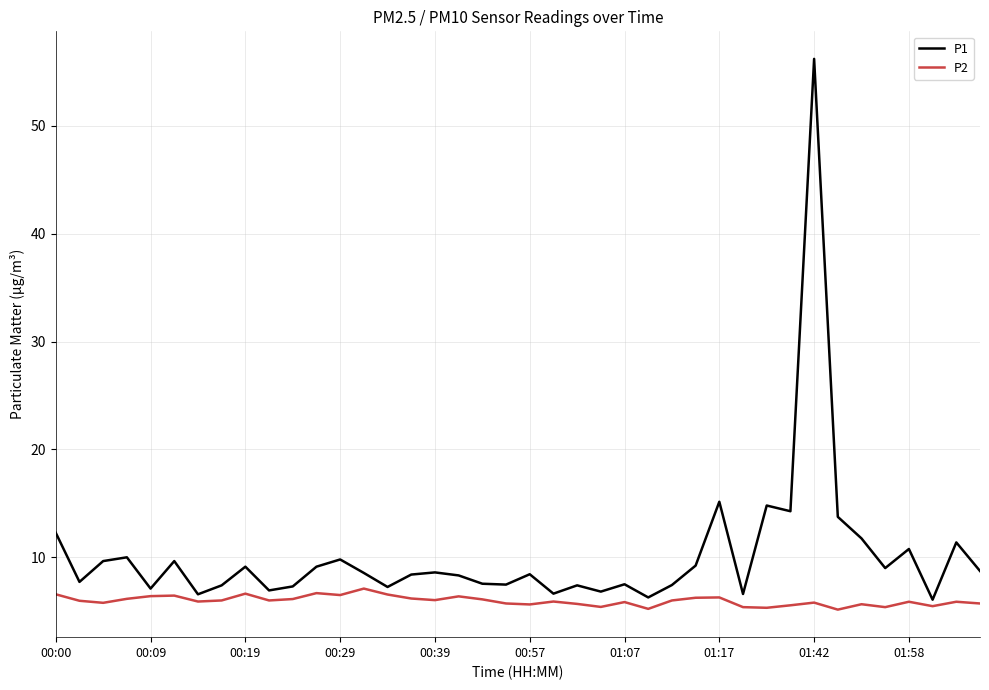

What are all the series names shown in the legend?

P1, P2